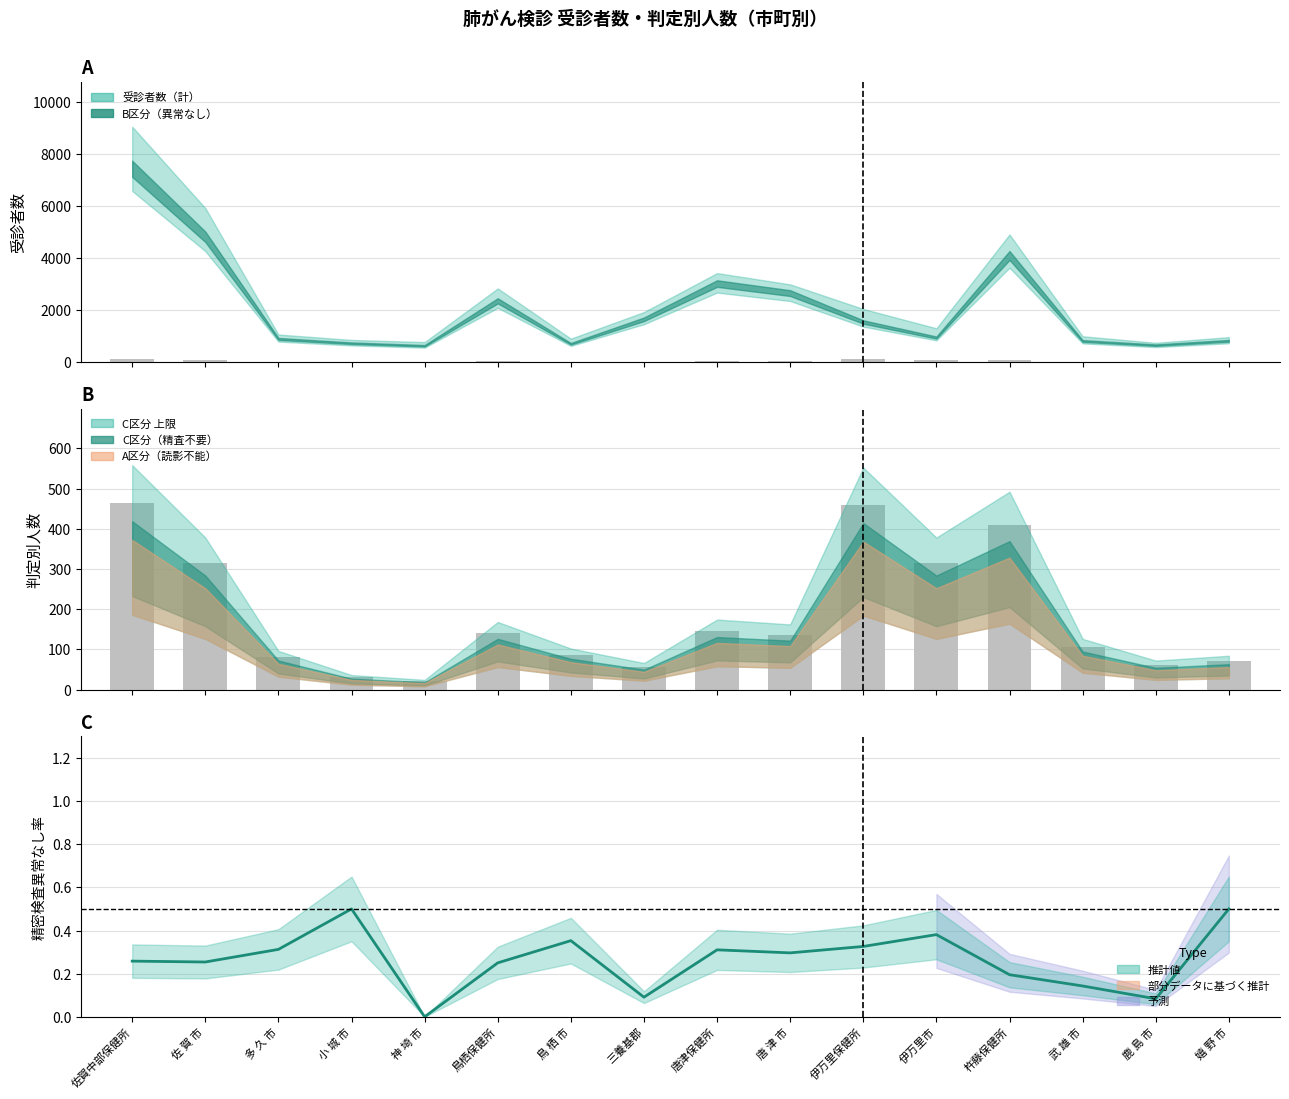

The chart shows a value of 0.4 at 伊万里市. True or false?

True